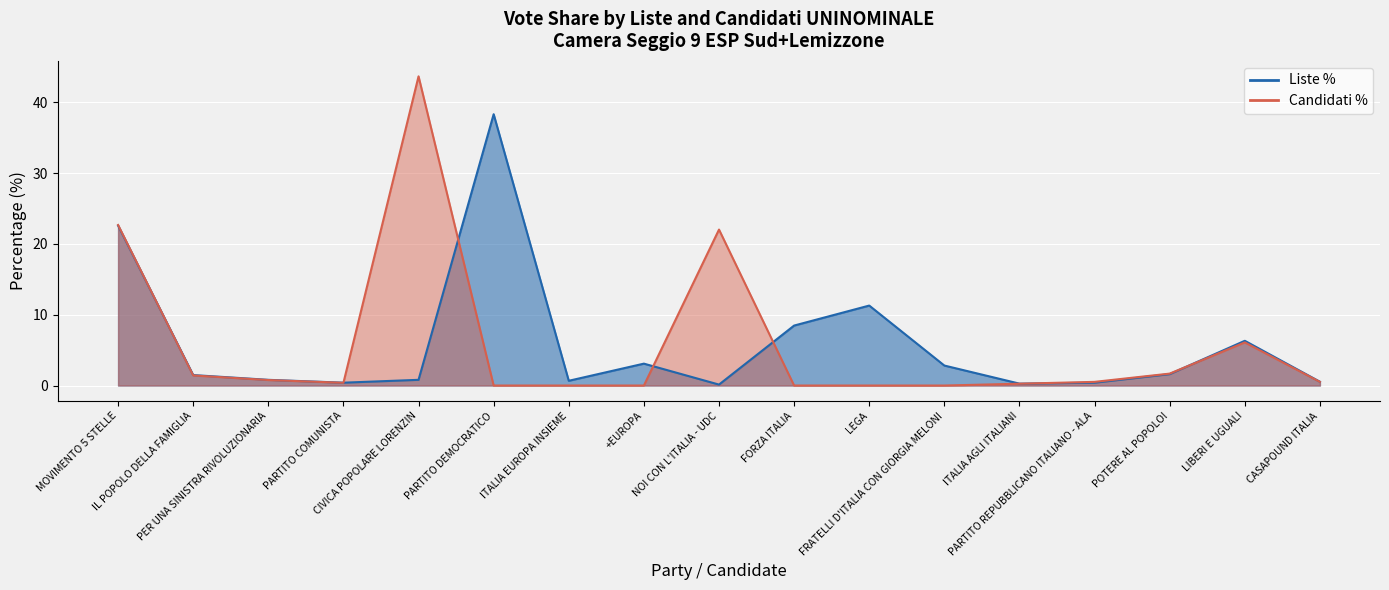

What is the difference between the Candidati % values at NOI CON L'ITALIA - UDC and PER UNA SINISTRA RIVOLUZIONARIA?

21.2